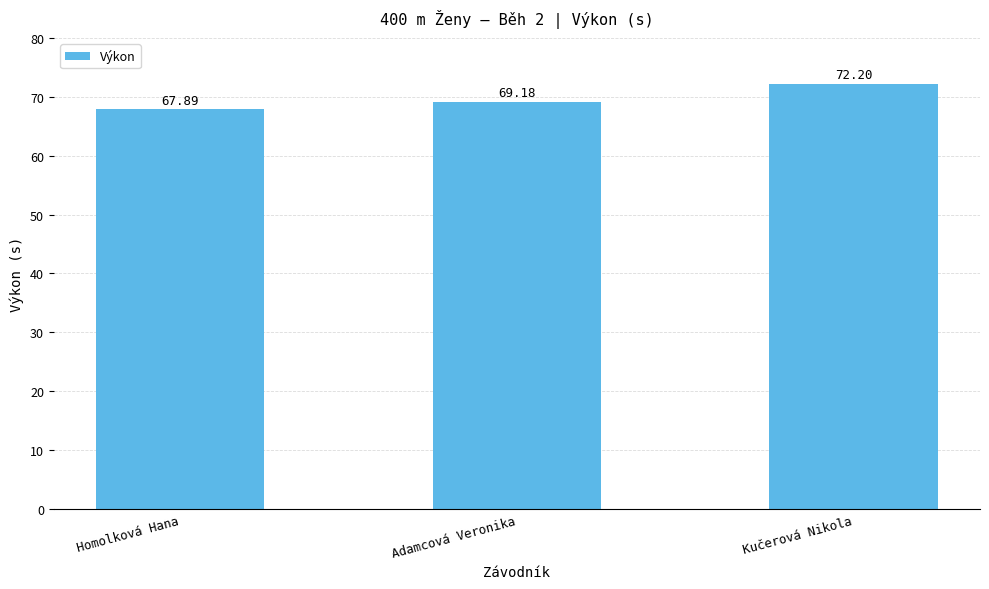

What is the smallest value displayed?

67.9